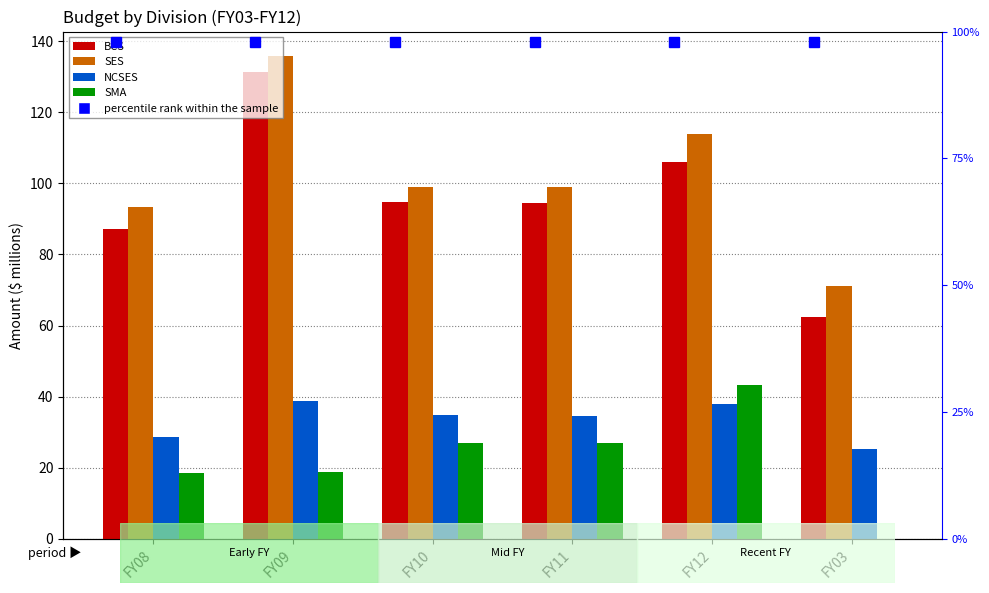

What is the sum of the BCS values at FY10 and FY11?

189.3